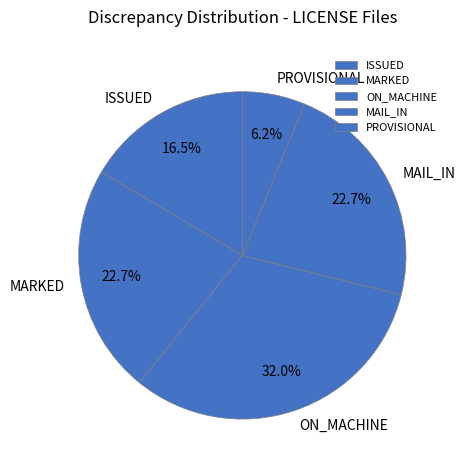

Between ON_MACHINE and MARKED, which is larger?

ON_MACHINE